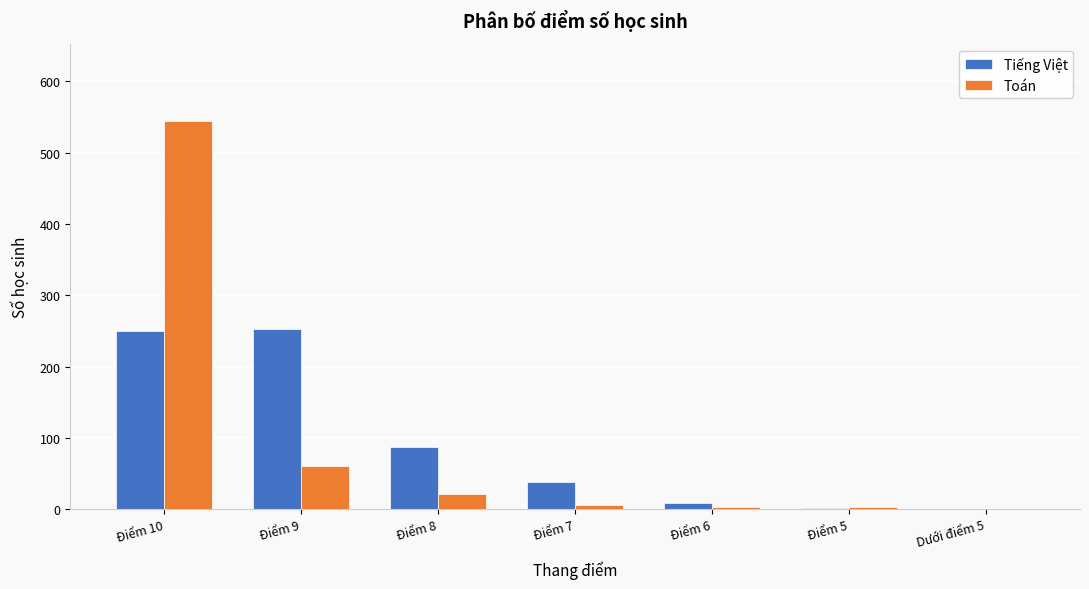

At which label is Toán closest to 272?

Điểm 9